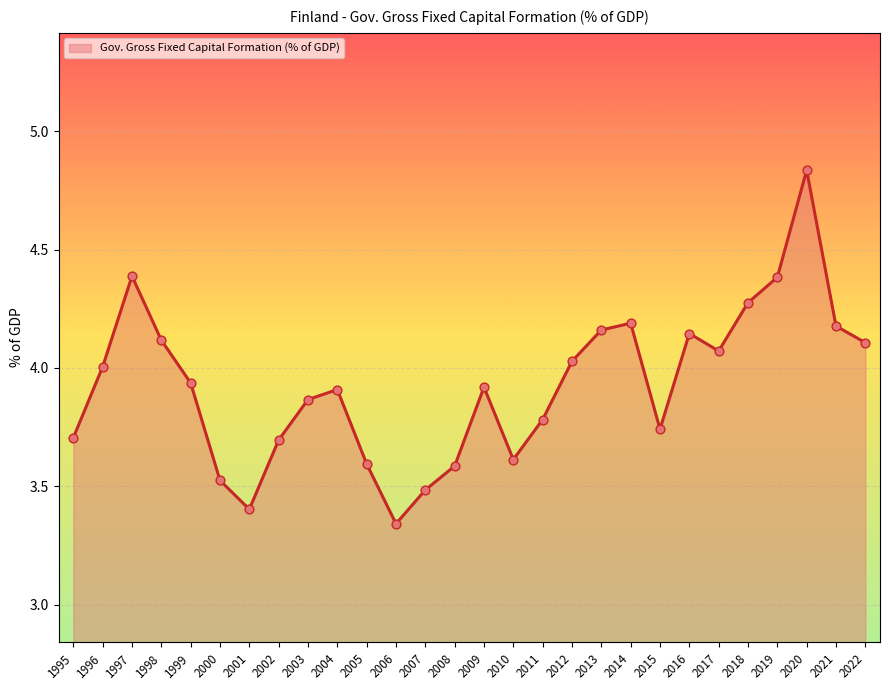

What is the change in value from 2007 to 2022?

+0.6